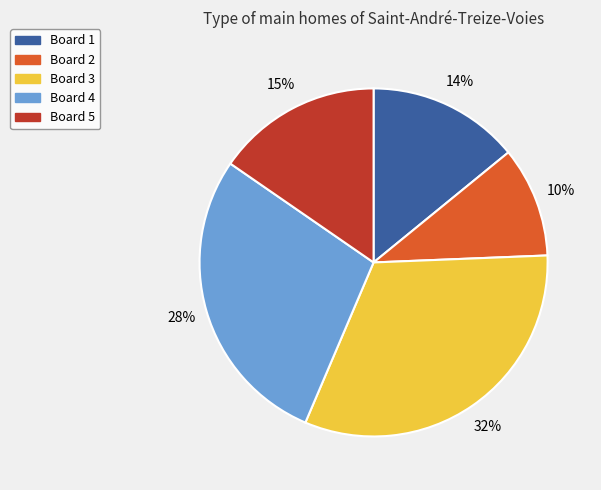

Does Board 2 represent more than half of the total?

No